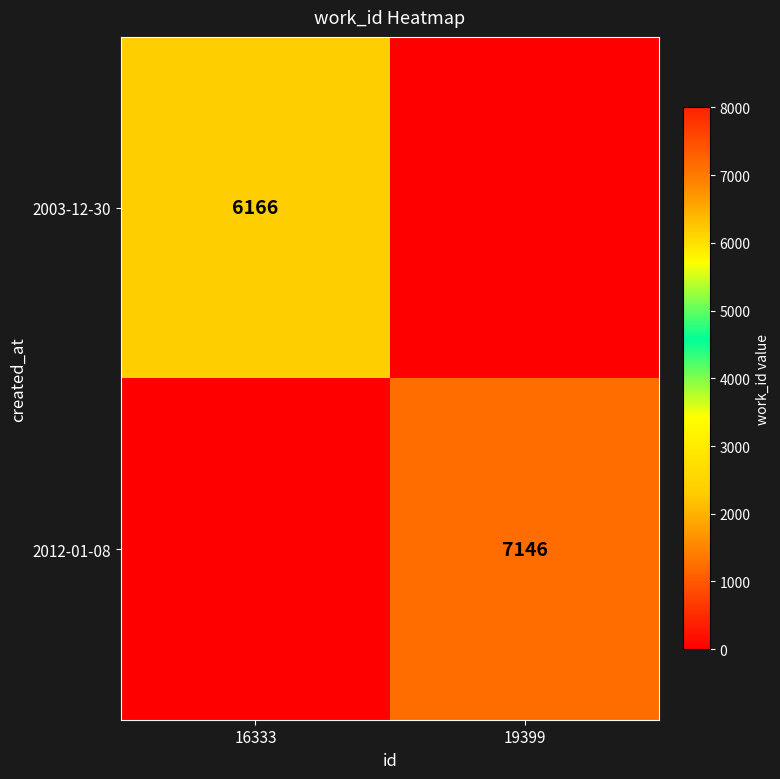

What is the difference between the highest and lowest values at 16333?

6166